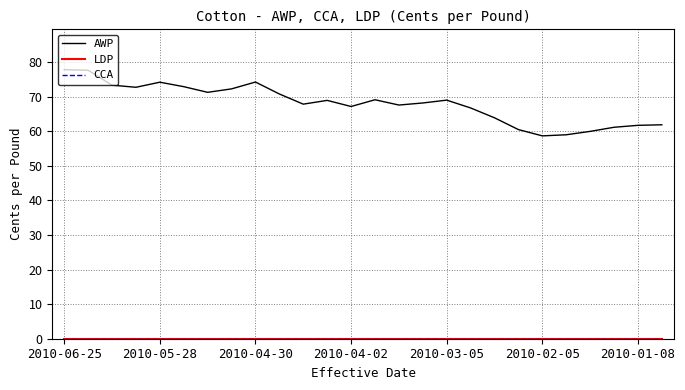

List the labels in order of CCA value, smallest first.

2010-06-25, 2010-05-28, 2010-04-30, 2010-04-02, 2010-03-05, 2010-02-05, 2010-01-08, 7, 8, 9, 10, 11, 12, 13, 14, 15, 16, 17, 18, 19, 20, 21, 22, 23, 24, 25